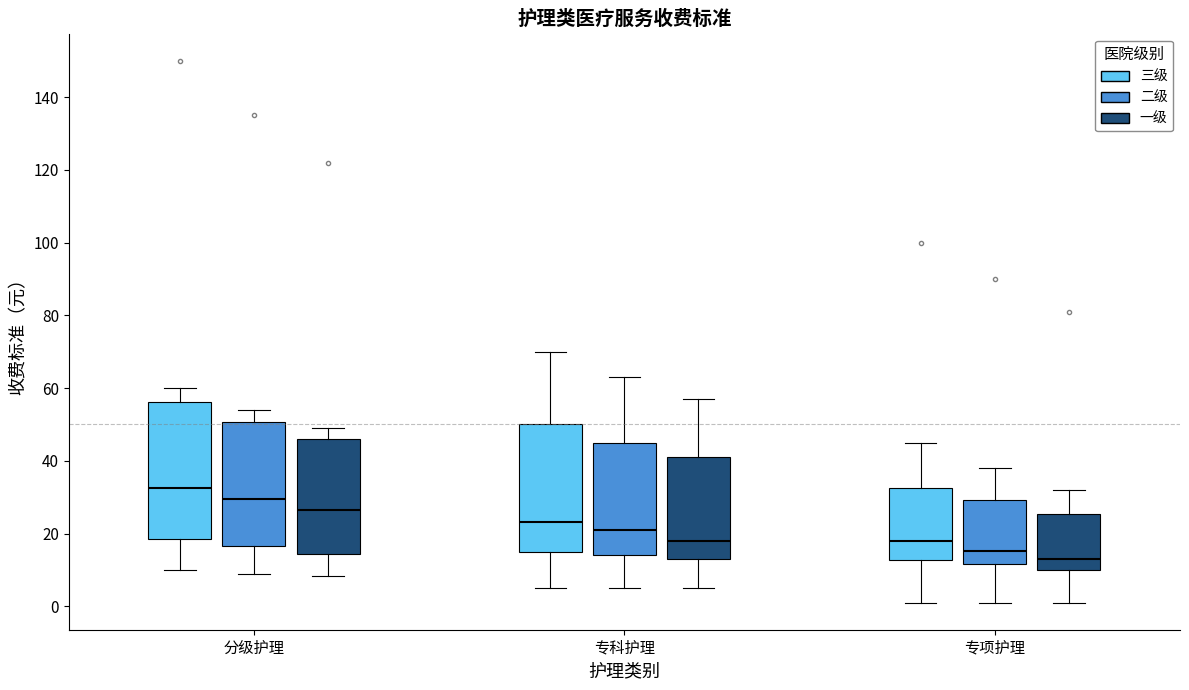

Reading left to right, read every box against the y-axis: the position of its median line, the range the box covers, and the ends of its whiskers. The values are not printed on the chart, so give them approximately, as read against the axis.

分级护理 (三级): median 32, box 18 to 56, whiskers 10 to 60
分级护理 (二级): median 30, box 16 to 50, whiskers 10 to 54
分级护理 (一级): median 26, box 14 to 46, whiskers 8 to 50
专科护理 (三级): median 24, box 16 to 50, whiskers 6 to 70
专科护理 (二级): median 22, box 14 to 46, whiskers 6 to 64
专科护理 (一级): median 18, box 14 to 42, whiskers 6 to 58
专项护理 (三级): median 18, box 12 to 32, whiskers 2 to 46
专项护理 (二级): median 16, box 12 to 30, whiskers 2 to 38
专项护理 (一级): median 14, box 10 to 26, whiskers 2 to 32